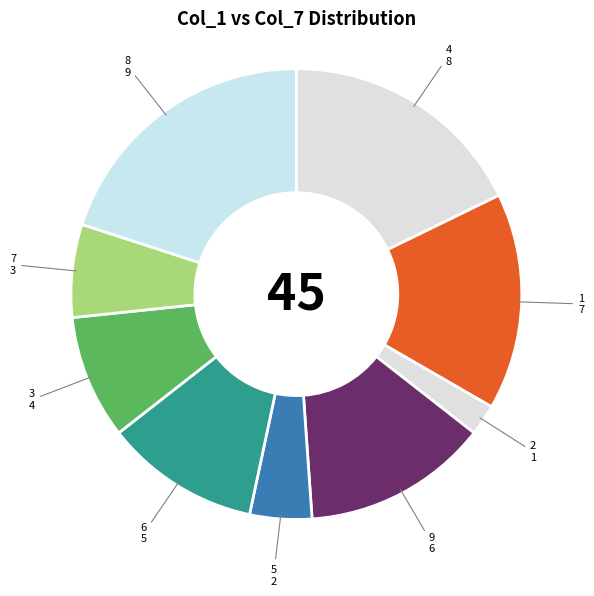

Is the sum of 3 and 2 greater than half?

No